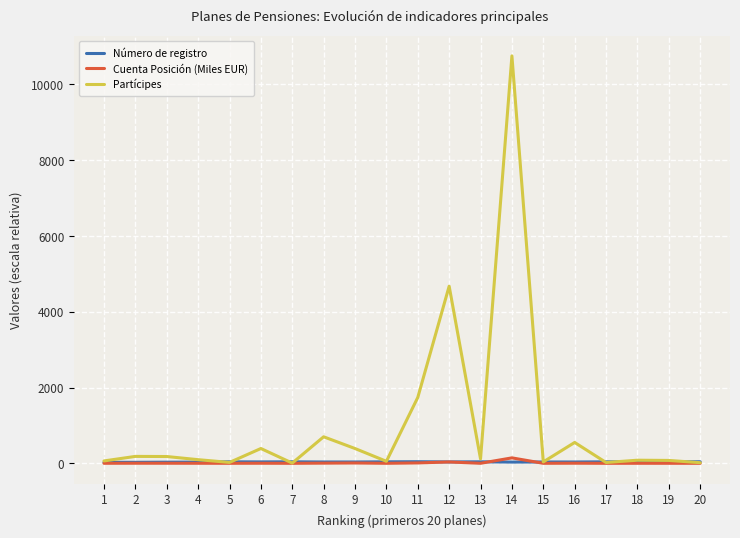

Which series has the largest range (max minus min)?

Partícipes